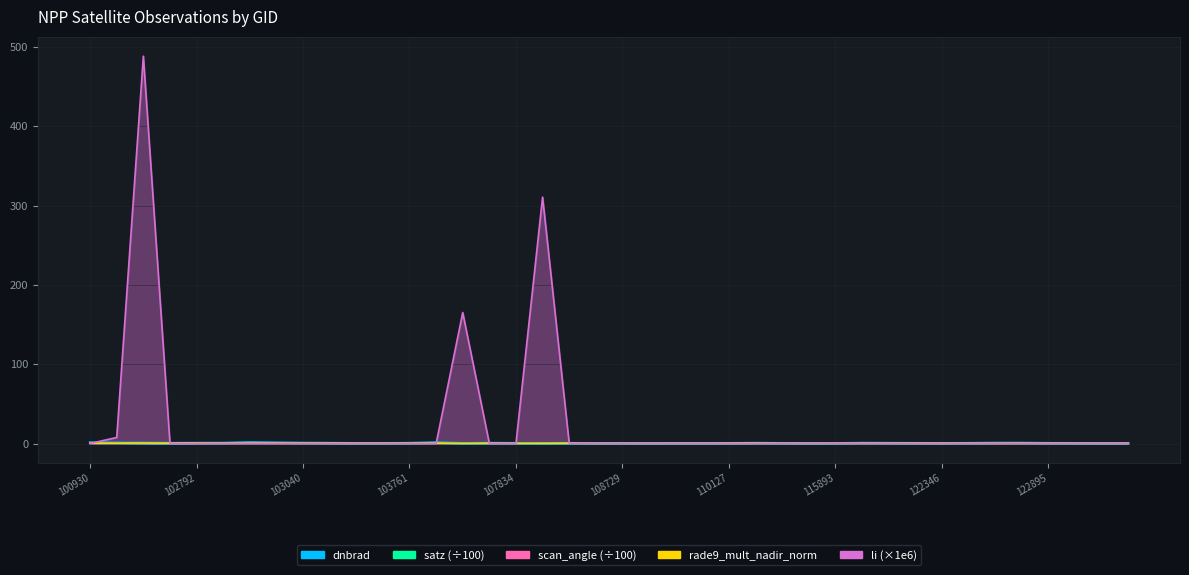

True or false: satz and scan_angle intersect in this chart.

False